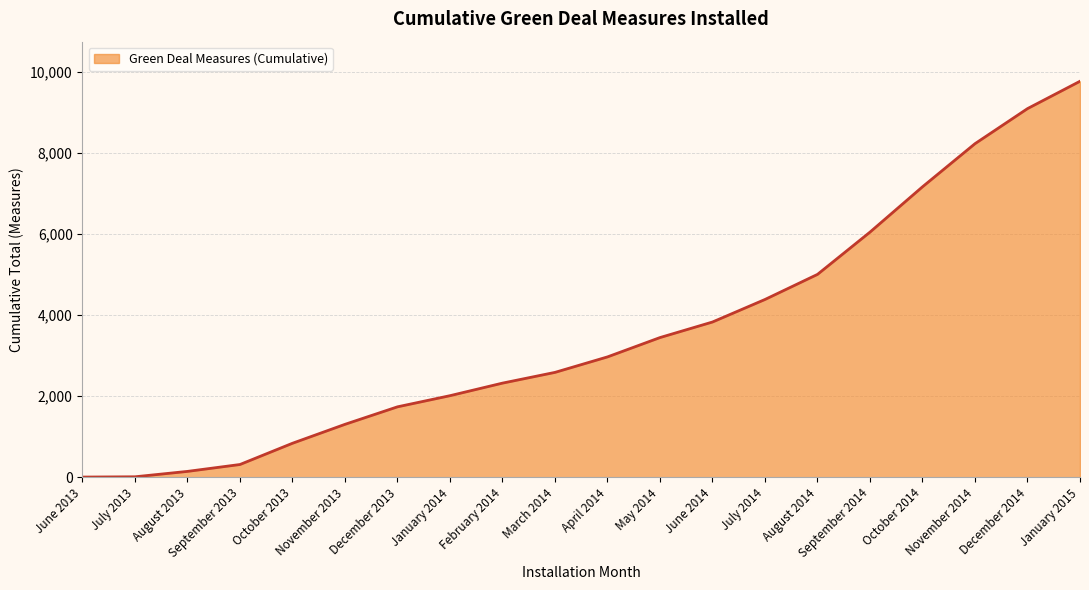

The value at January 2014 is 3048. True or false?

False